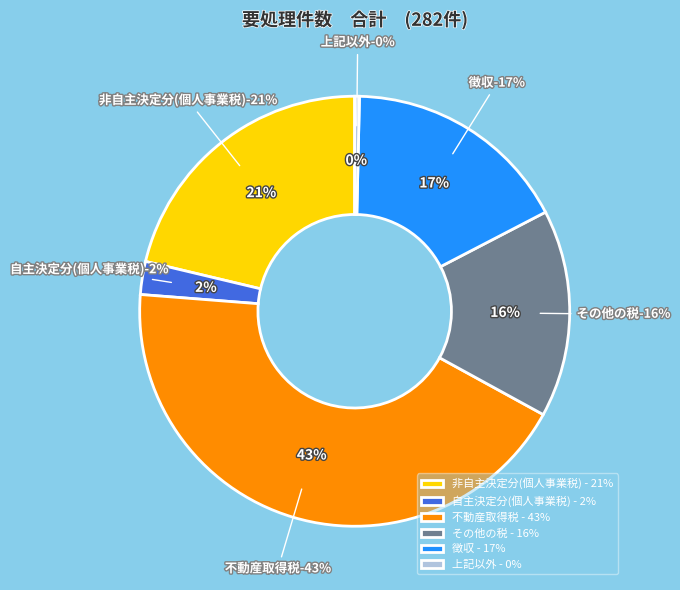

Is it true that 上記以外 is 1% of the pie?

False